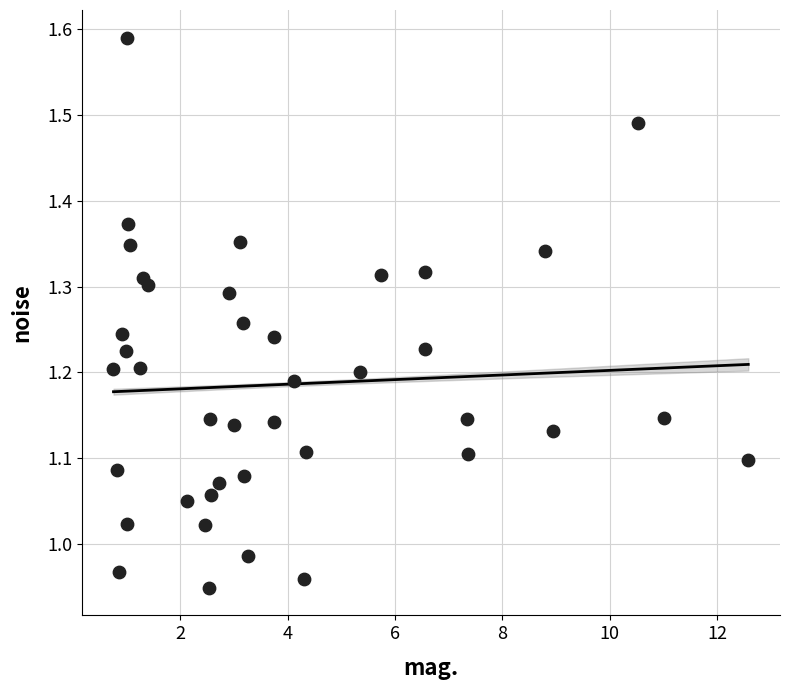

What is the range of Y values (max minus min)?

0.6